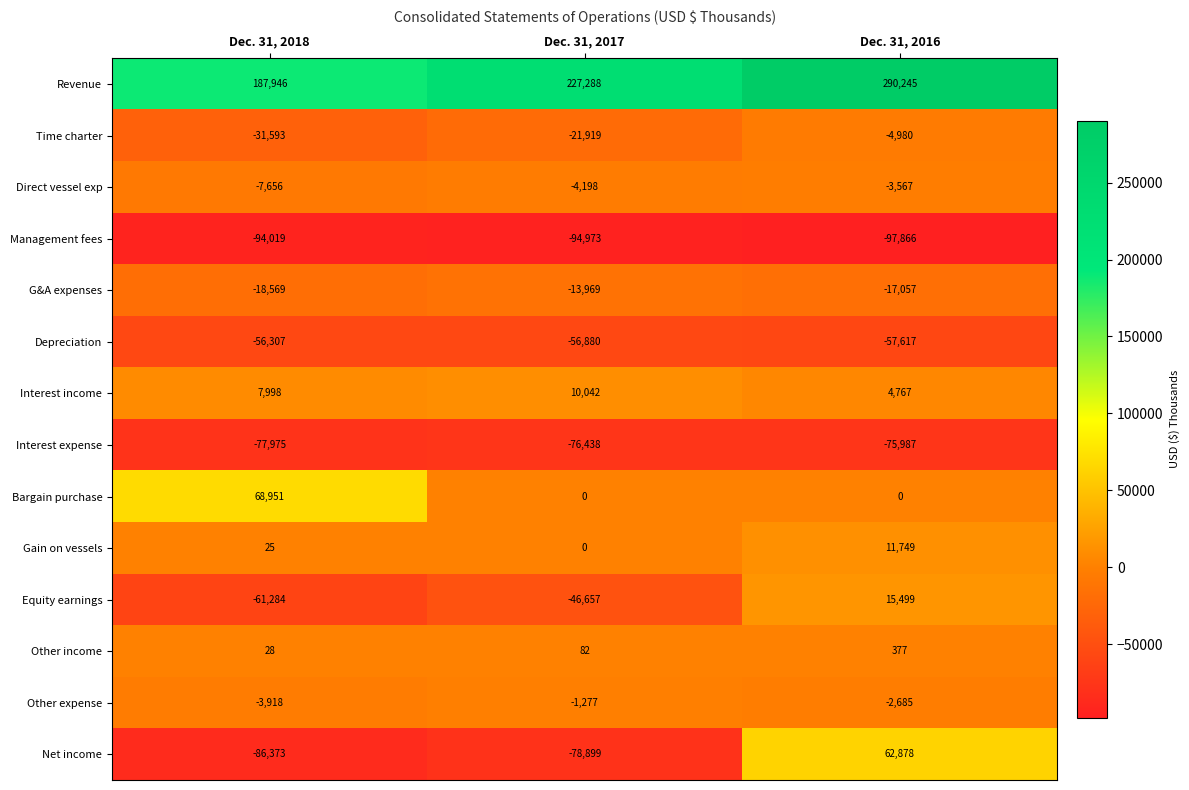

How many data points does each series have?

3